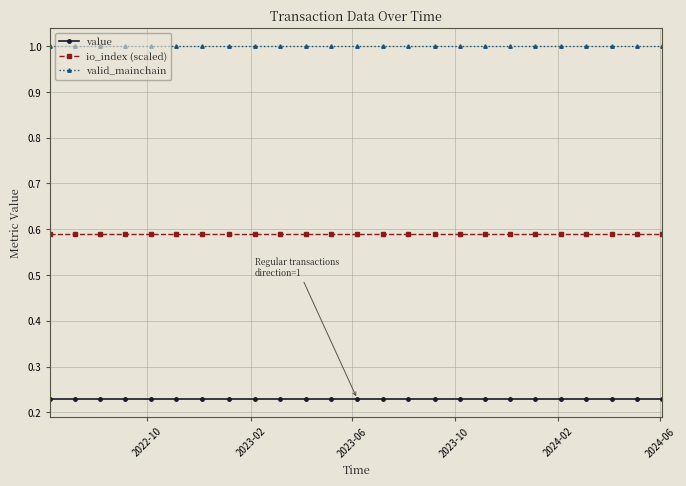

What is the lowest value of the valid_mainchain series?

1.0